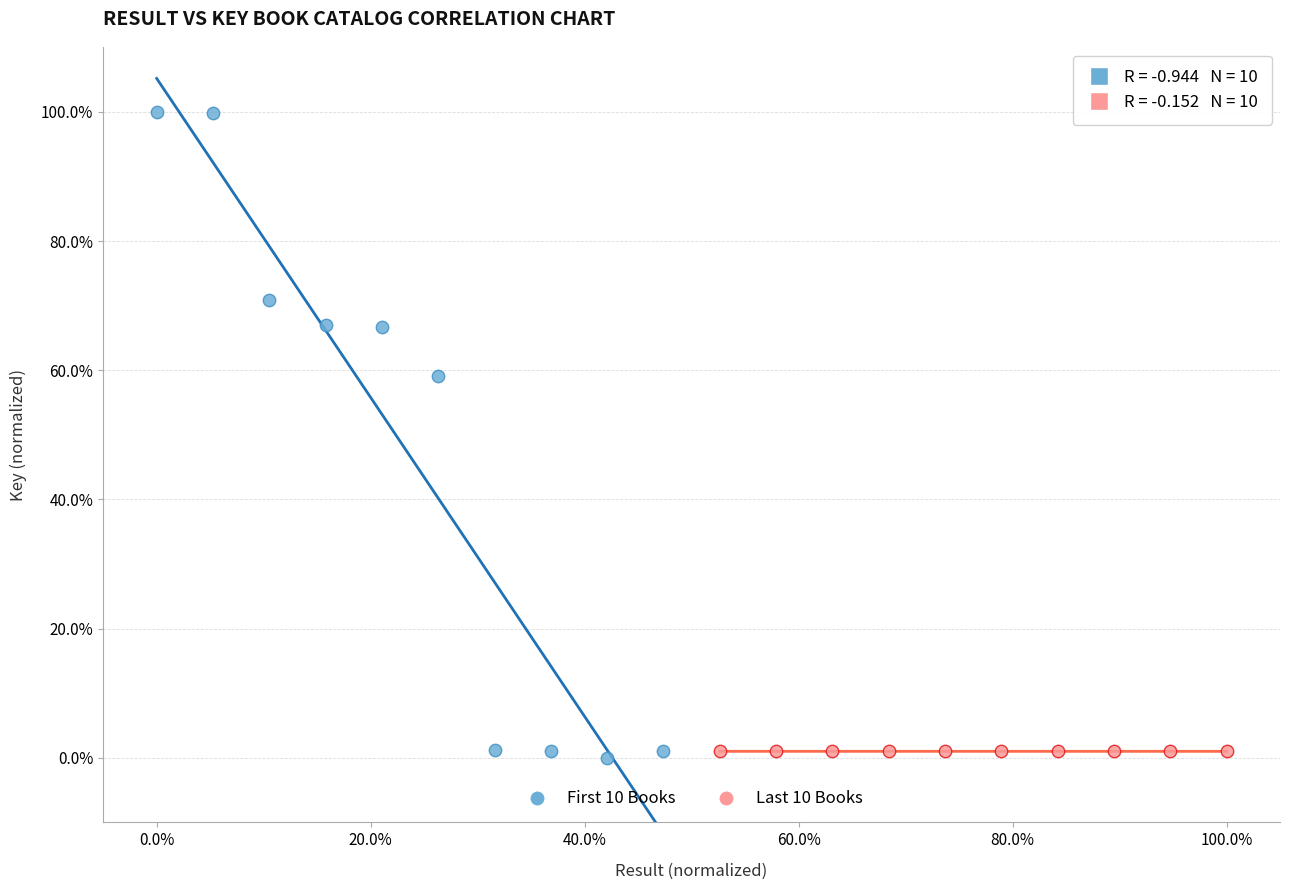

Which series reaches the maximum Y coordinate?

First 10 Books